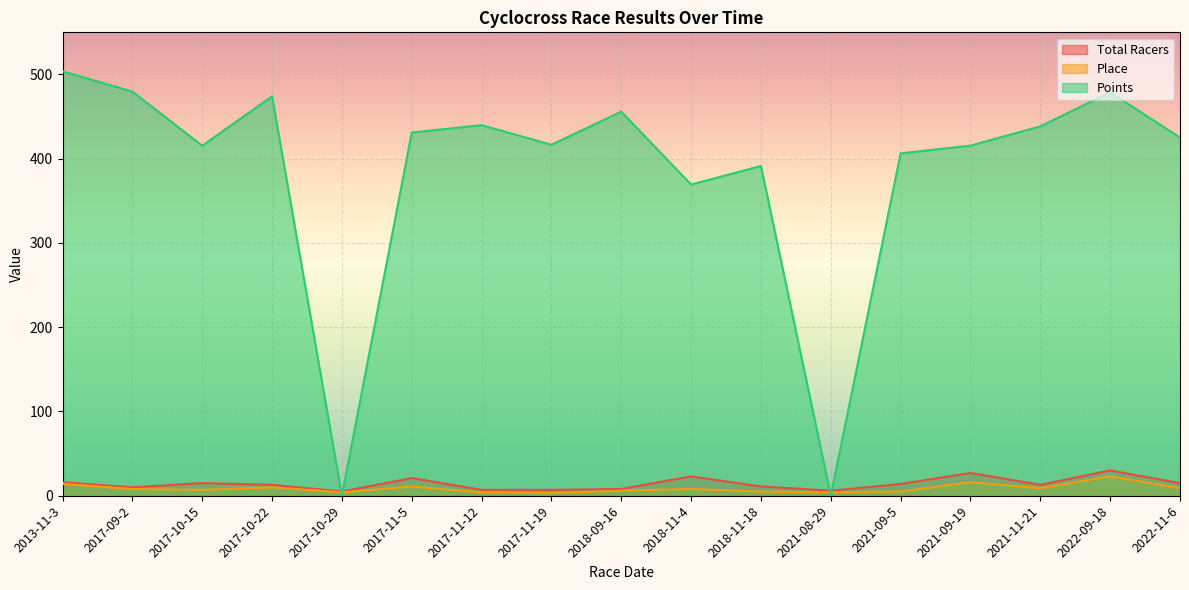

What is the average value of the Place series?

8.6